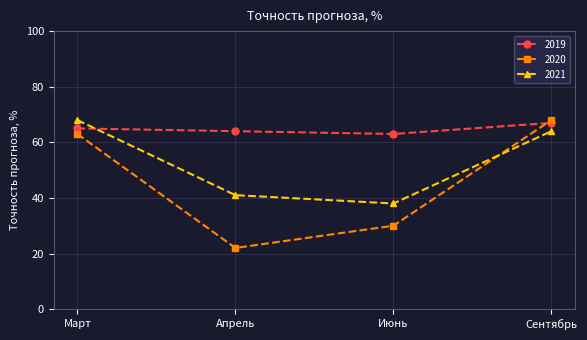

At which label is 2020 closest to 45?

Июнь